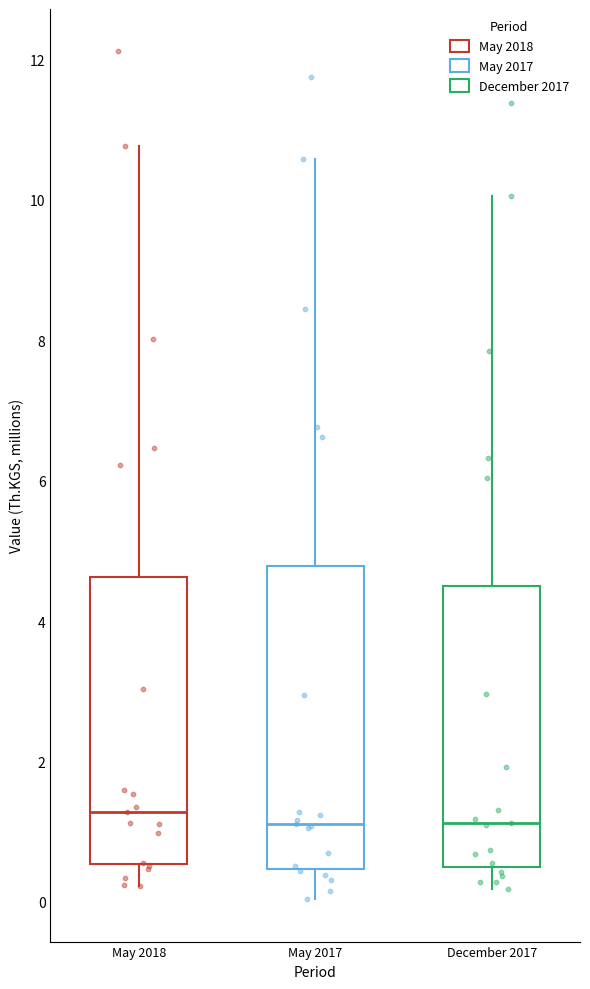

Reading left to right, read every box against the y-axis: the position of its median line, the range the box covers, and the ends of its whiskers. The values are not printed on the chart, so give them approximately, as read against the axis.

May 2018: median 1.2, box 0.6 to 4.6, whiskers 0.2 to 10.8
May 2017: median 1.2, box 0.4 to 4.8, whiskers 0.0 to 10.6
December 2017: median 1.2, box 0.4 to 4.6, whiskers 0.2 to 10.0